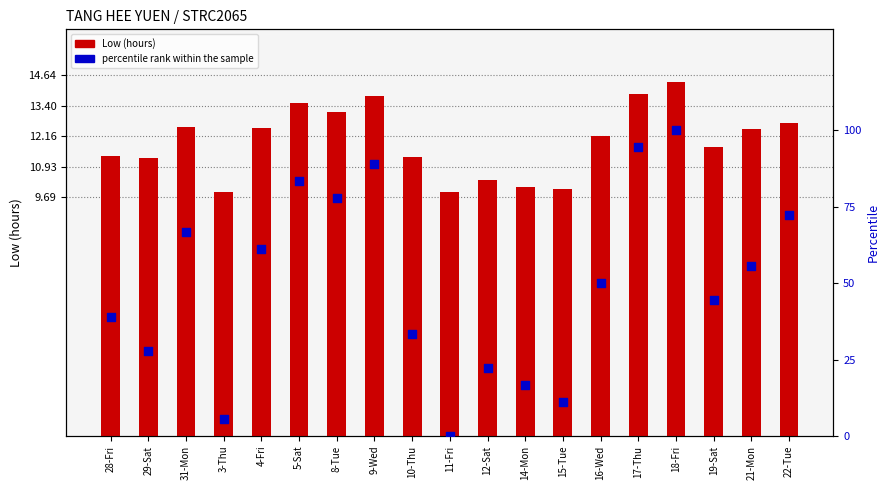

Which series contains the lowest Y value?

percentile rank within the sample